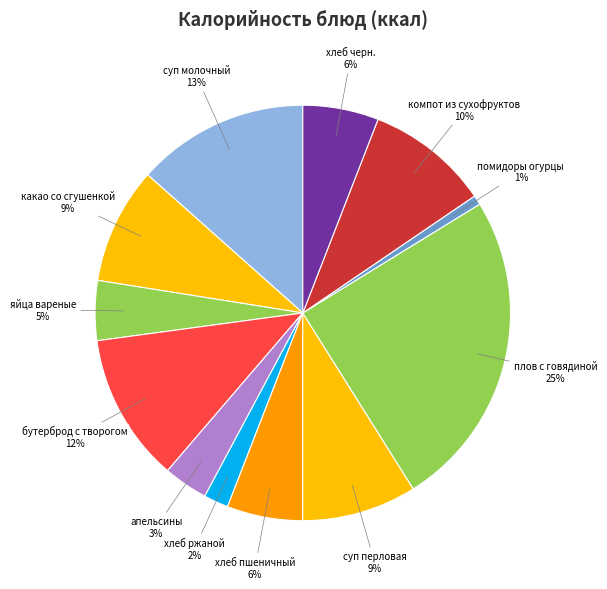

How many segments does this pie chart have?

12